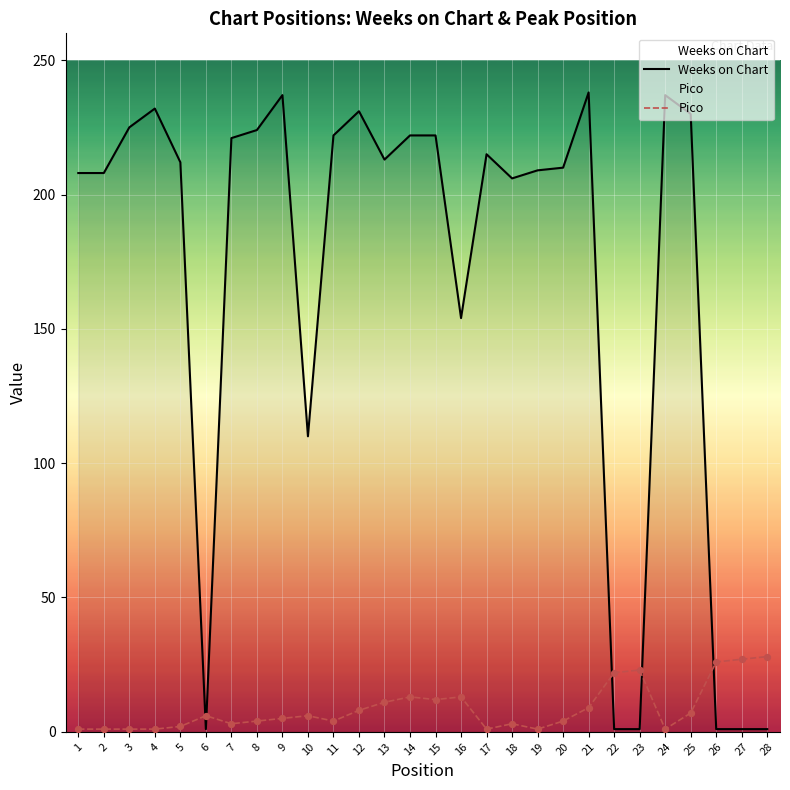

At which category is the sum across all series the highest?

21